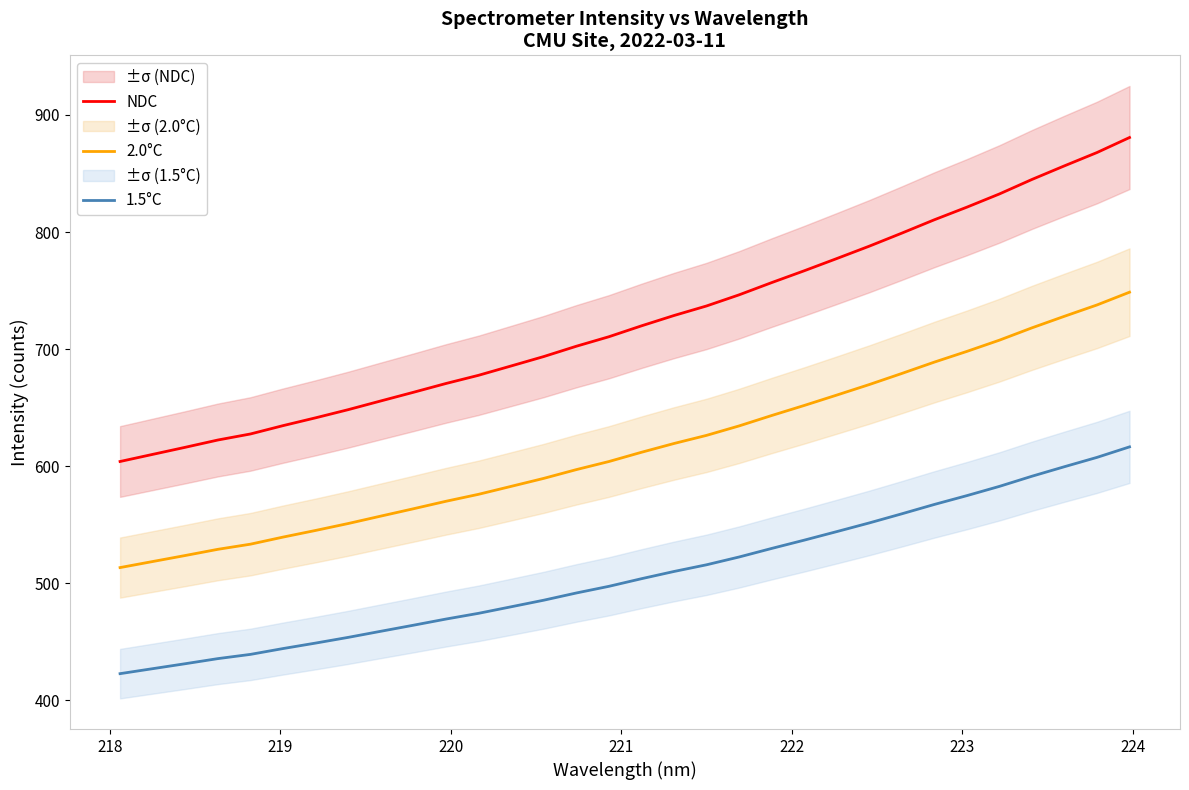

True or false: 1.5°C and NDC intersect in this chart.

False